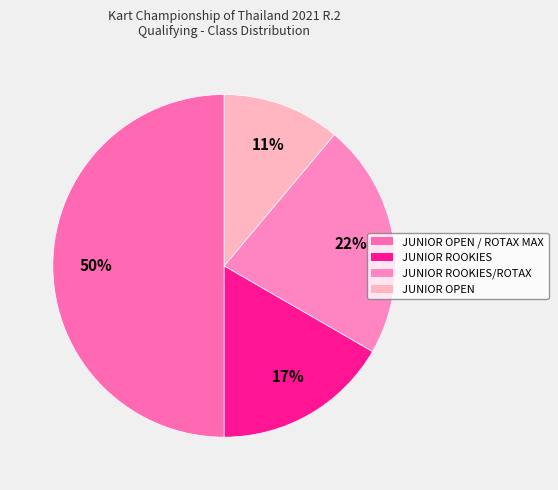

How many segments does this pie chart have?

4